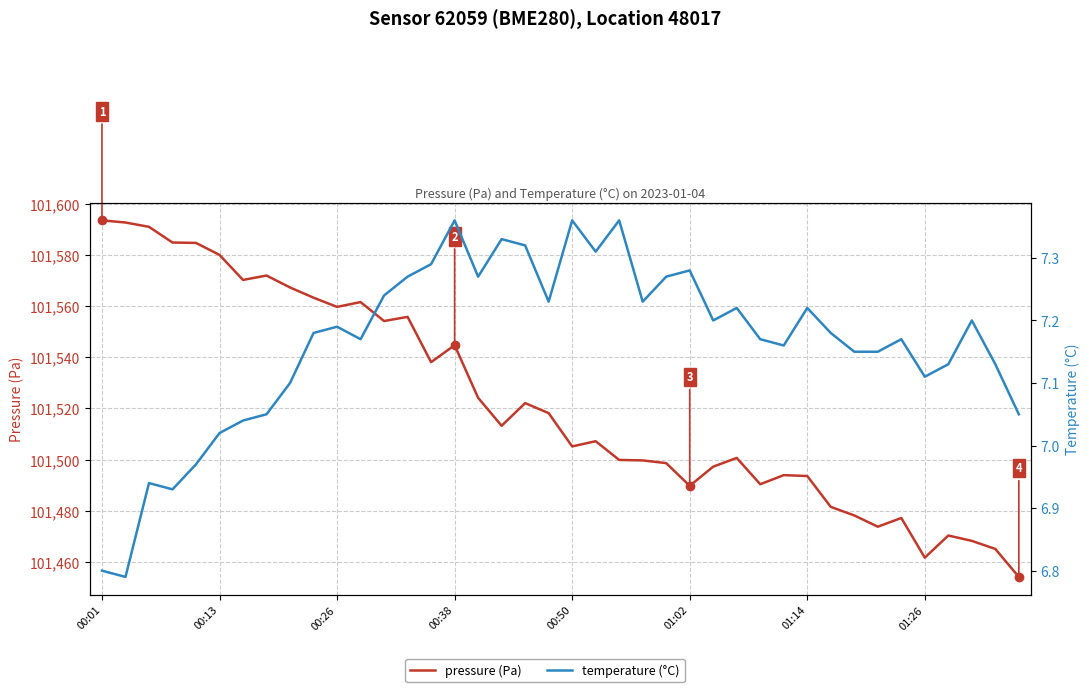

True or false: pressure (Pa) and temperature (°C) cross at least once.

False